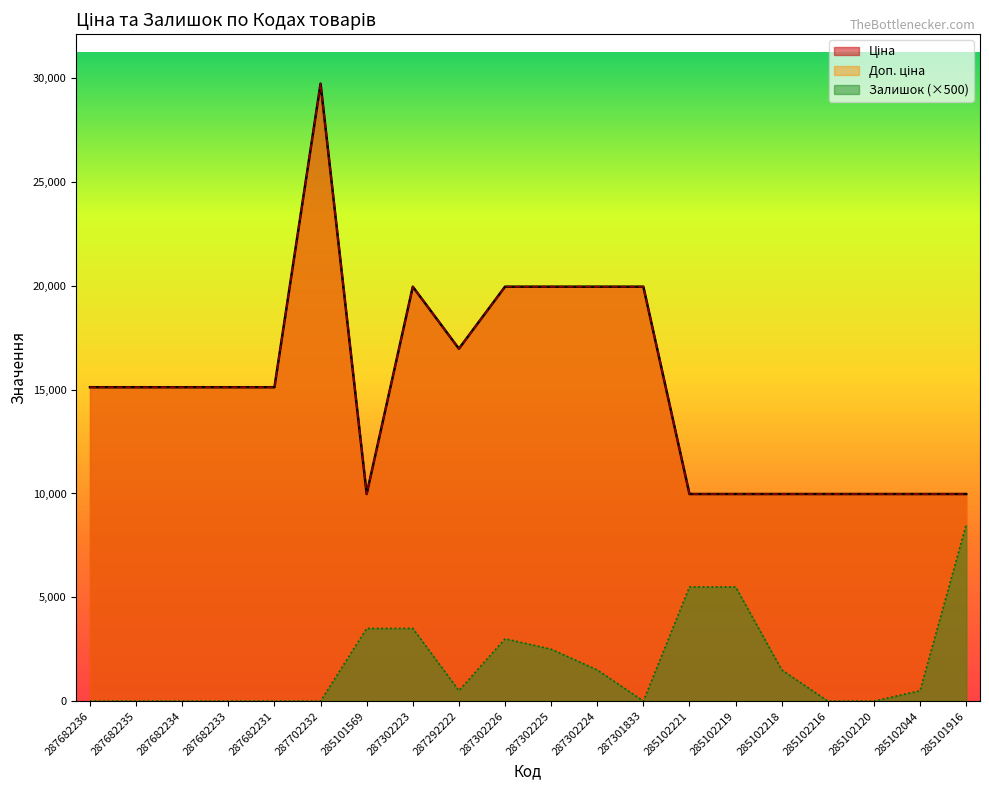

True or false: Доп. ціна has more than 1 interior local peaks.

True